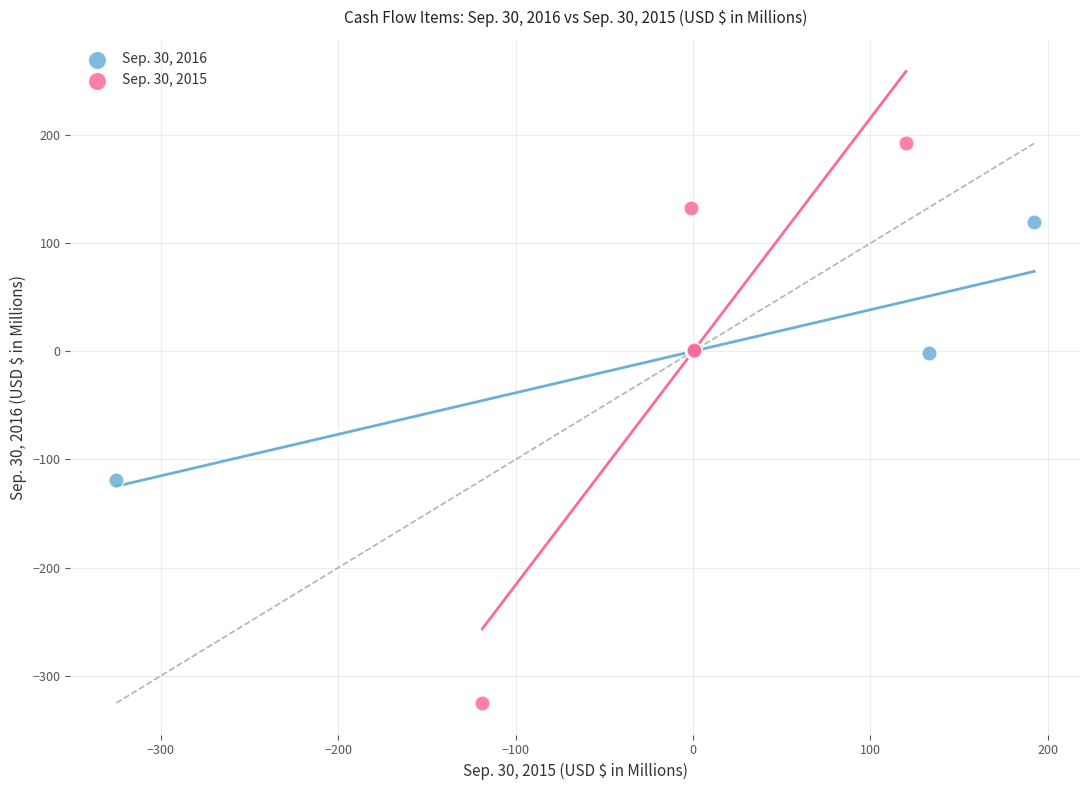

Which series reaches the maximum Y coordinate?

Sep. 30, 2015